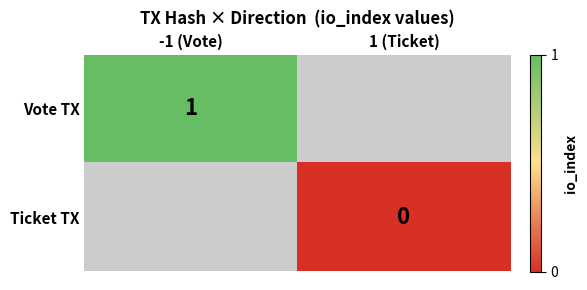

The Vote TX series shows 1 at -1 (Vote). True or false?

True